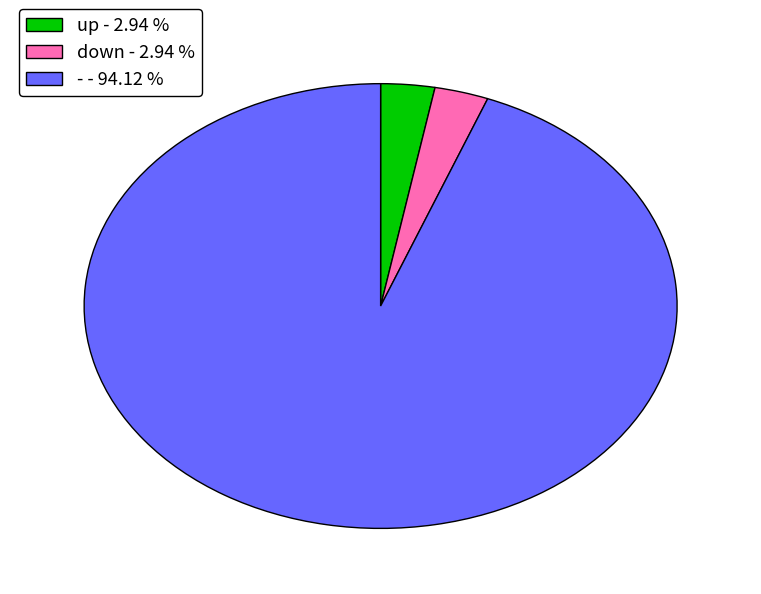

What is the ratio of the value at - - 94.12 % to the value at up - 2.94 %?

32.0